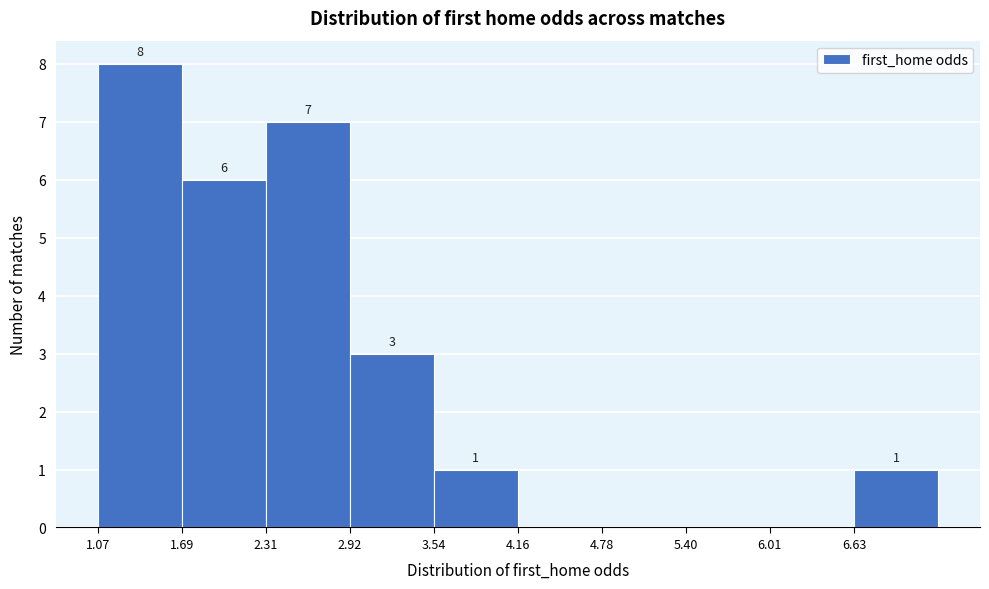

Over which range of the x-axis is the bar tallest?

1.1 to 1.7